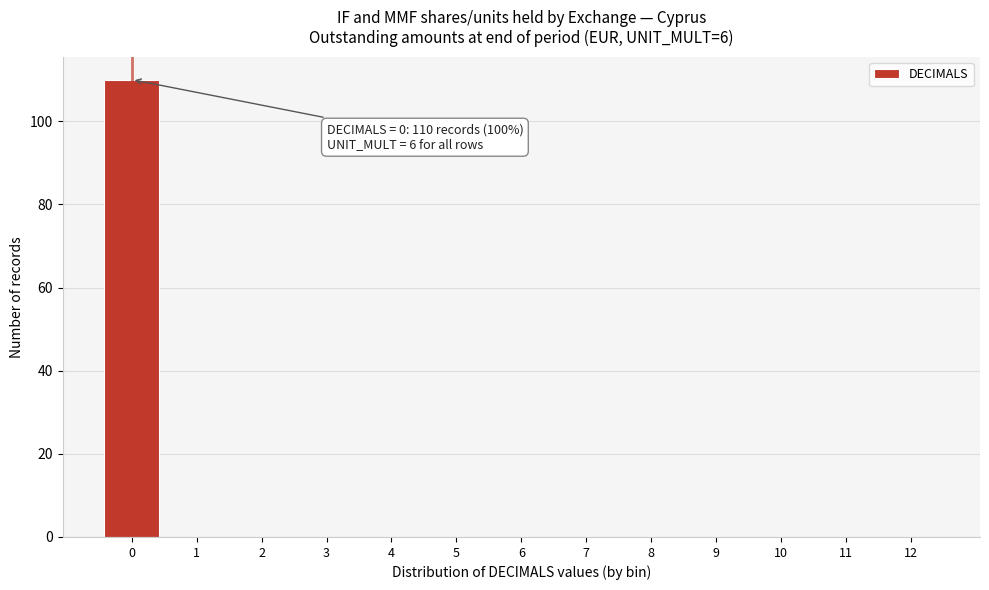

Which range on the x-axis has the tallest bar?

-0.5 to 0.5